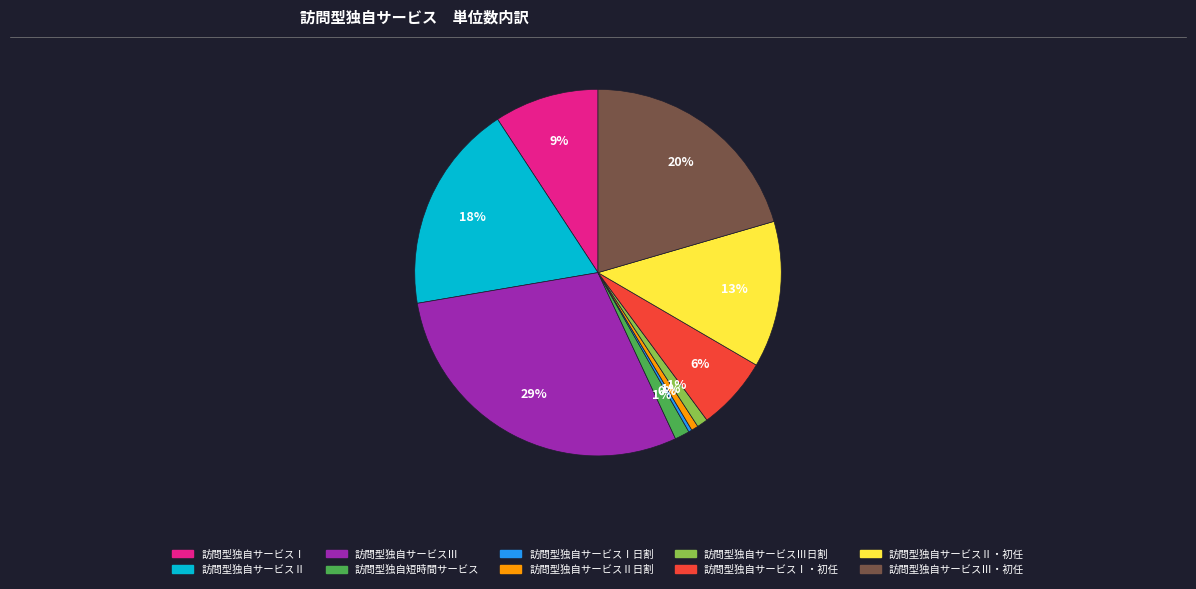

Is there a majority slice in this chart?

No